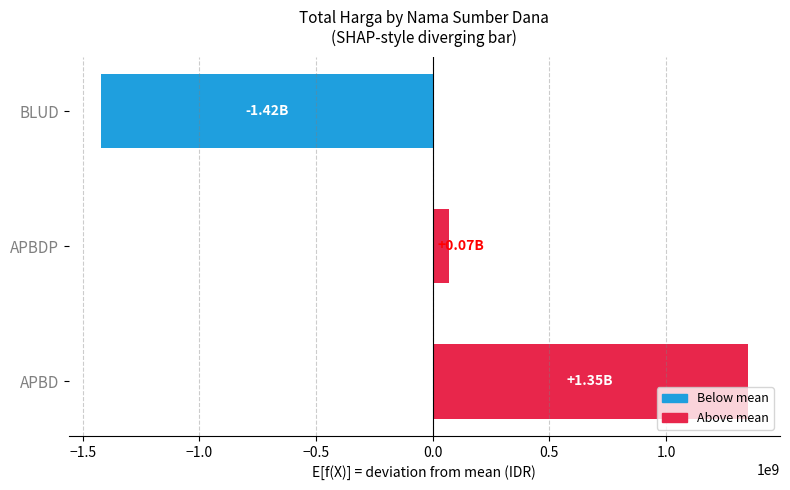

Between APBD and APBDP, which is larger?

APBD